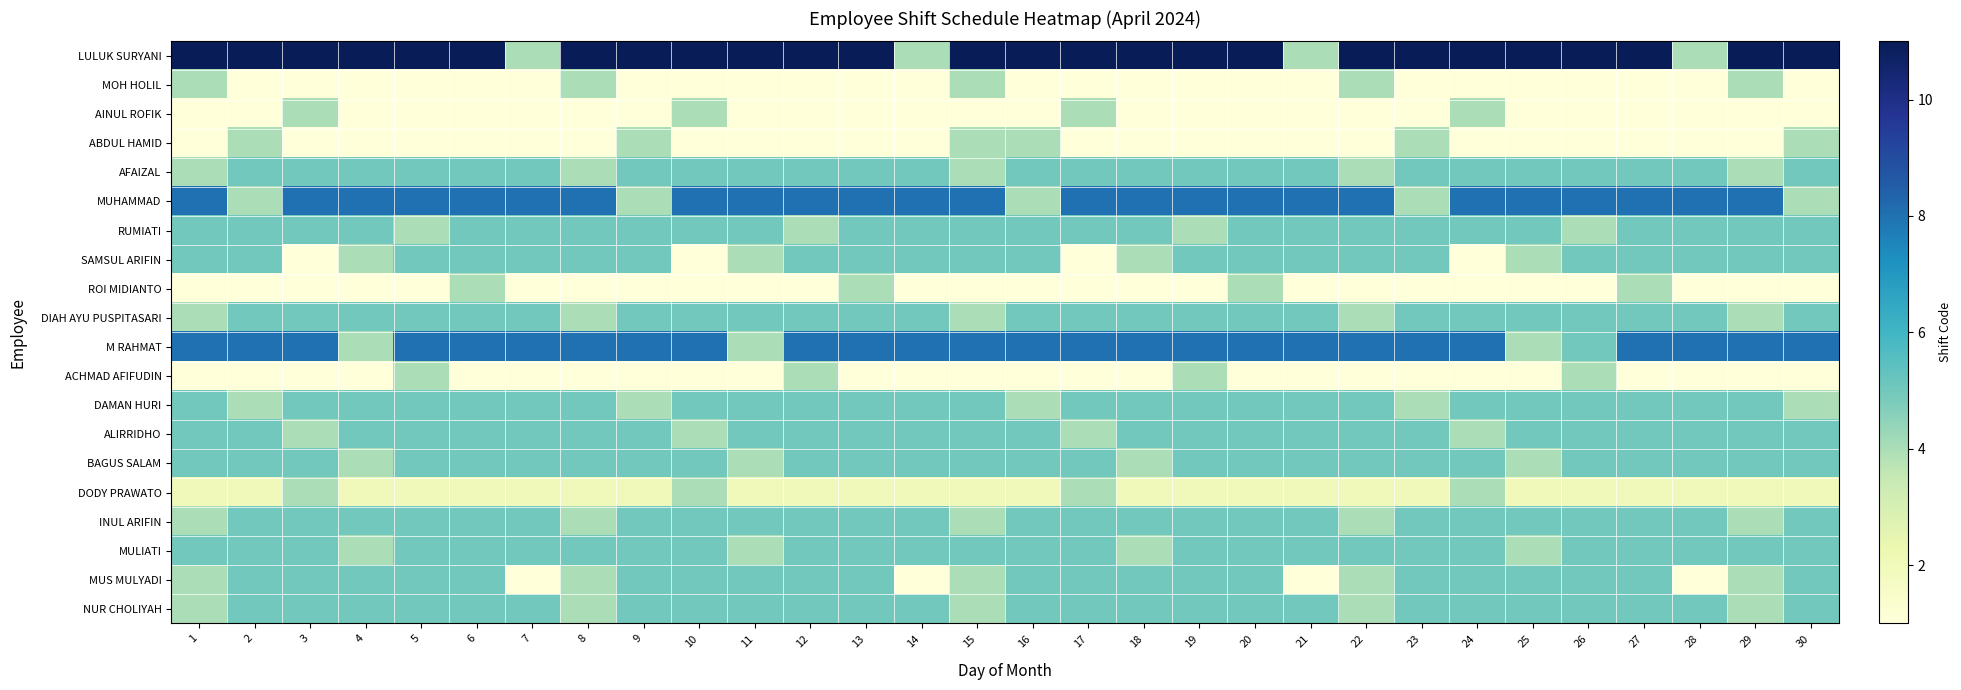

What is the spread (max minus min) of values at 4?

10